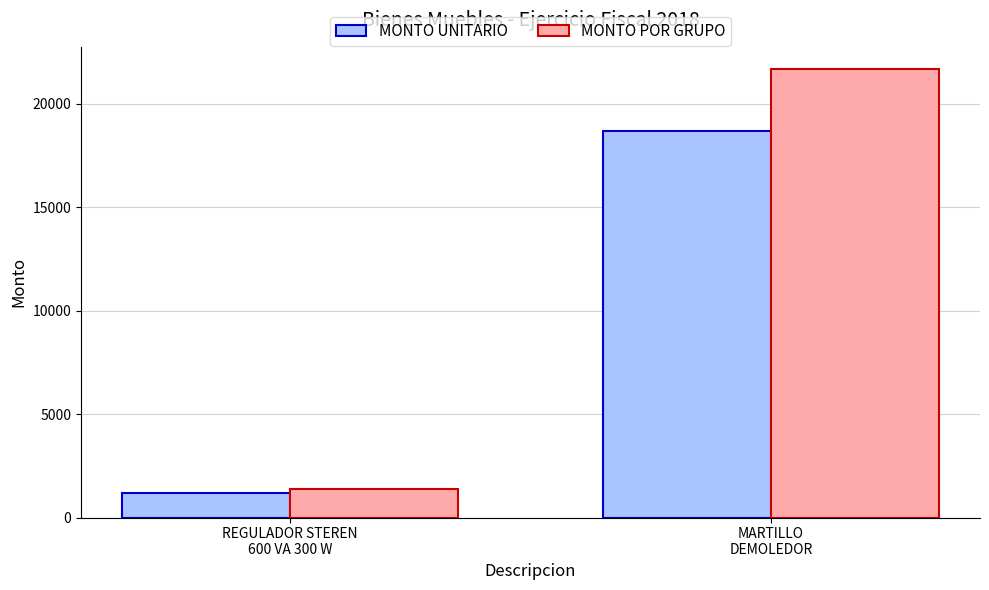

What is the smallest value displayed?

1198.3